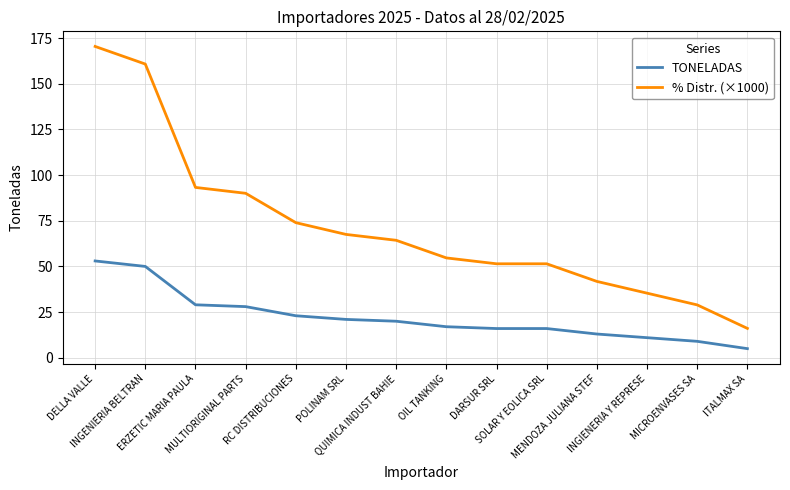

What position from the left is DARSUR SRL?

9